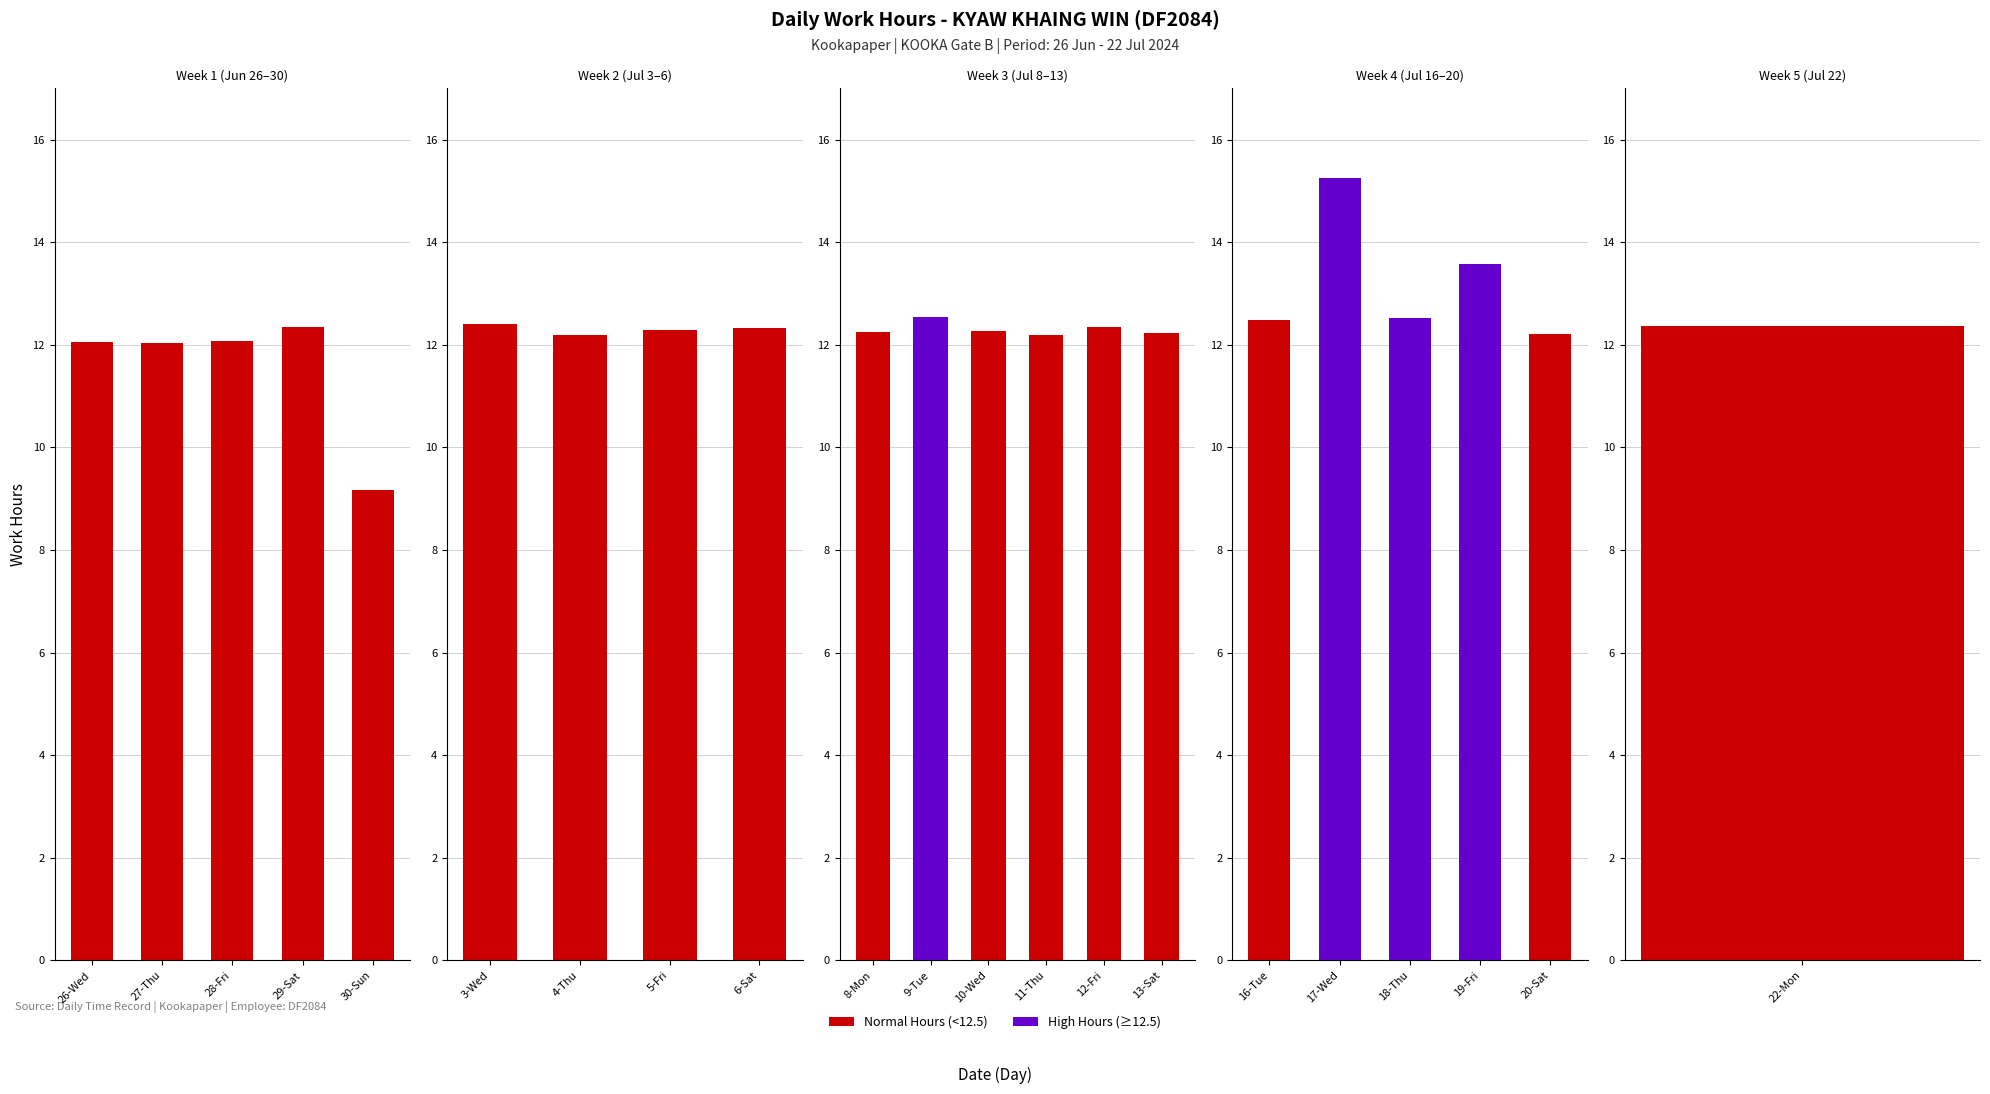

Reading right to left, transcribe all the data shown in this chart.

12.4	12.2	13.6	12.5	15.3	12.5	12.2	12.3	12.2	12.3	12.5	12.2	12.3	12.3	12.2	12.4	9.2	12.3	12.1	12.0	12.1